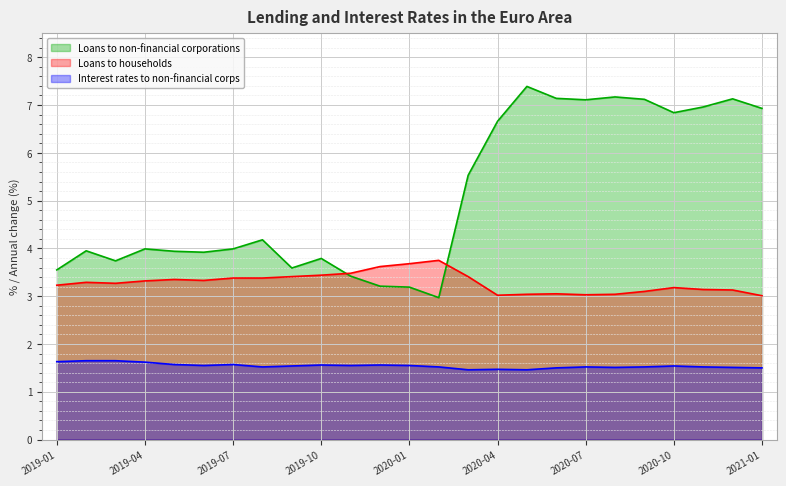

Does the chart display data point markers on the line(s)?

No